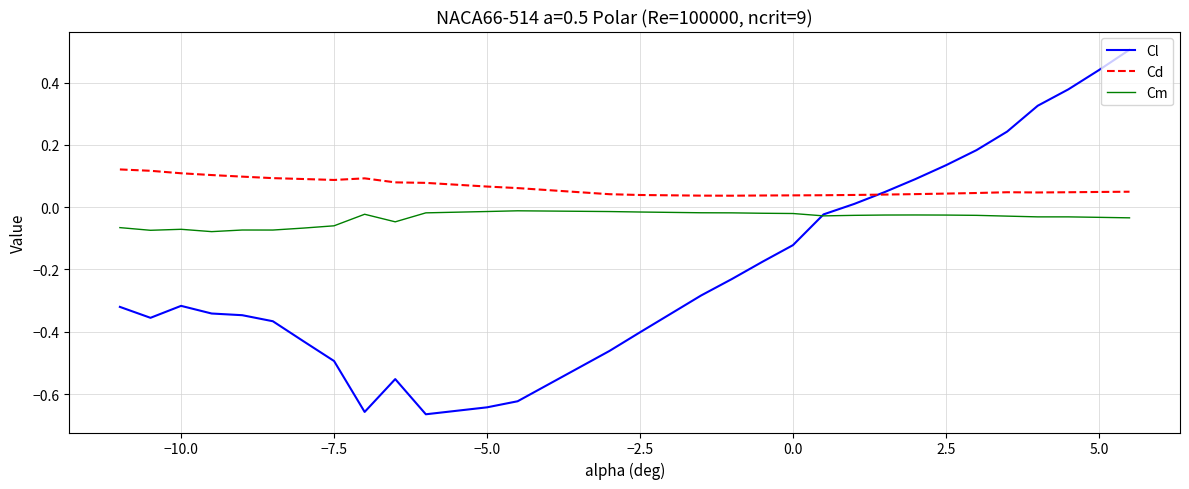

Does the chart have visible grid lines?

Yes